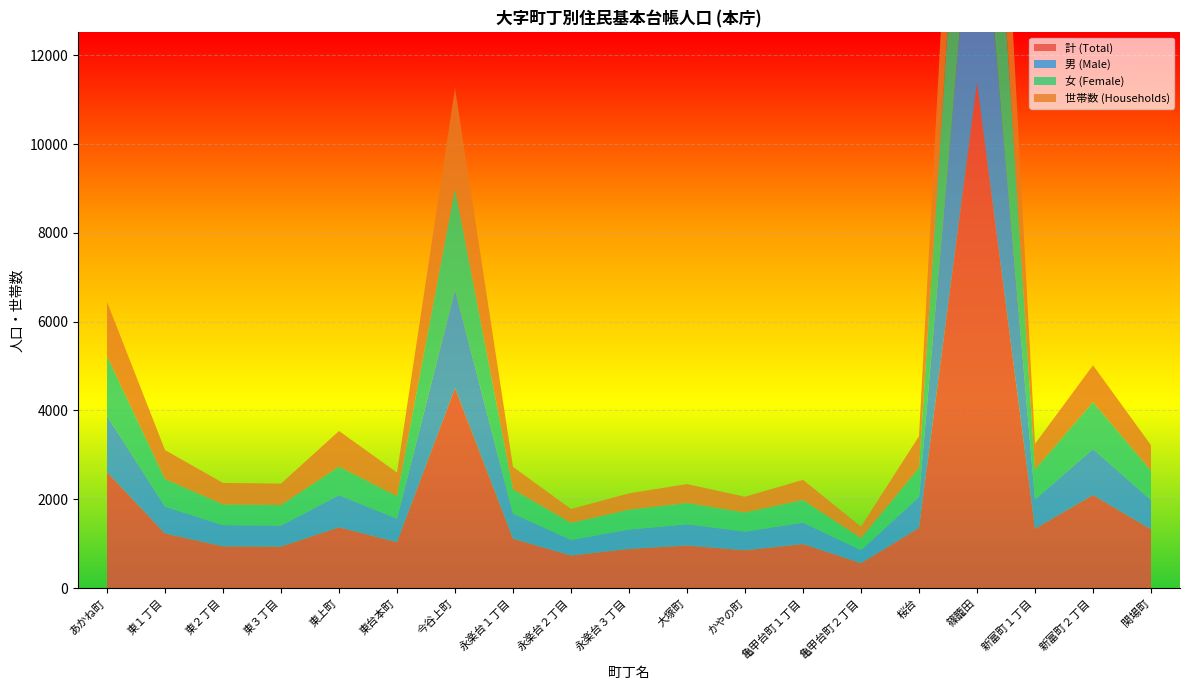

Reading right to left, extract all data points from this chart.

計 (Total): 関場町=1322	新富町２丁目=2095	新富町１丁目=1336	篠籠田=11375	桜台=1355	亀甲台町２丁目=562	亀甲台町１丁目=992	かやの町=851	大塚町=959	永楽台３丁目=883	永楽台２丁目=734	永楽台１丁目=1112	今谷上町=4504	東台本町=1035	東上町=1368	東３丁目=935	東２丁目=942	東１丁目=1228	あかね町=2612
男 (Male): 関場町=660	新富町２丁目=1038	新富町１丁目=658	篠籠田=5624	桜台=694	亀甲台町２丁目=293	亀甲台町１丁目=482	かやの町=422	大塚町=479	永楽台３丁目=436	永楽台２丁目=352	永楽台１丁目=567	今谷上町=2210	東台本町=529	東上町=724	東３丁目=474	東２丁目=476	東１丁目=608	あかね町=1264
女 (Female): 関場町=662	新富町２丁目=1057	新富町１丁目=678	篠籠田=5751	桜台=661	亀甲台町２丁目=269	亀甲台町１丁目=510	かやの町=429	大塚町=480	永楽台３丁目=447	永楽台２丁目=382	永楽台１丁目=545	今谷上町=2294	東台本町=506	東上町=644	東３丁目=461	東２丁目=466	東１丁目=620	あかね町=1348
世帯数 (Households): 関場町=574	新富町２丁目=828	新富町１丁目=577	篠籠田=4935	桜台=710	亀甲台町２丁目=259	亀甲台町１丁目=453	かやの町=355	大塚町=424	永楽台３丁目=368	永楽台２丁目=313	永楽台１丁目=505	今谷上町=2250	東台本町=531	東上町=802	東３丁目=483	東２丁目=484	東１丁目=652	あかね町=1221